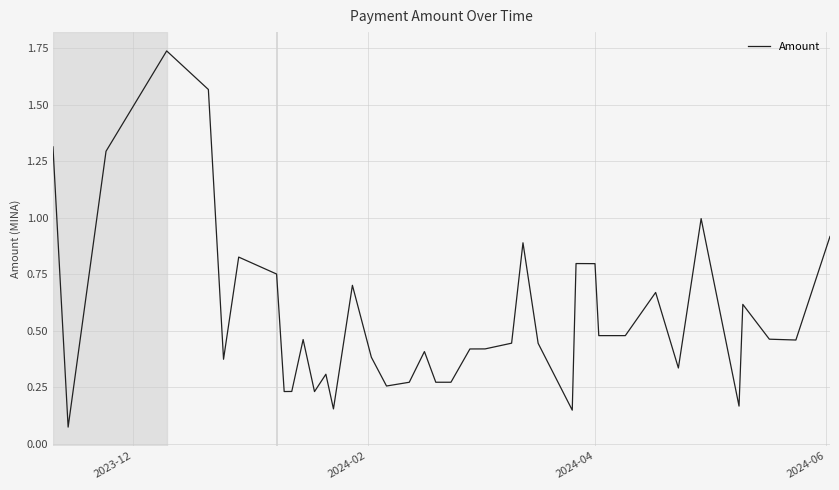

What is the difference between the second highest and minimum values?

1.5